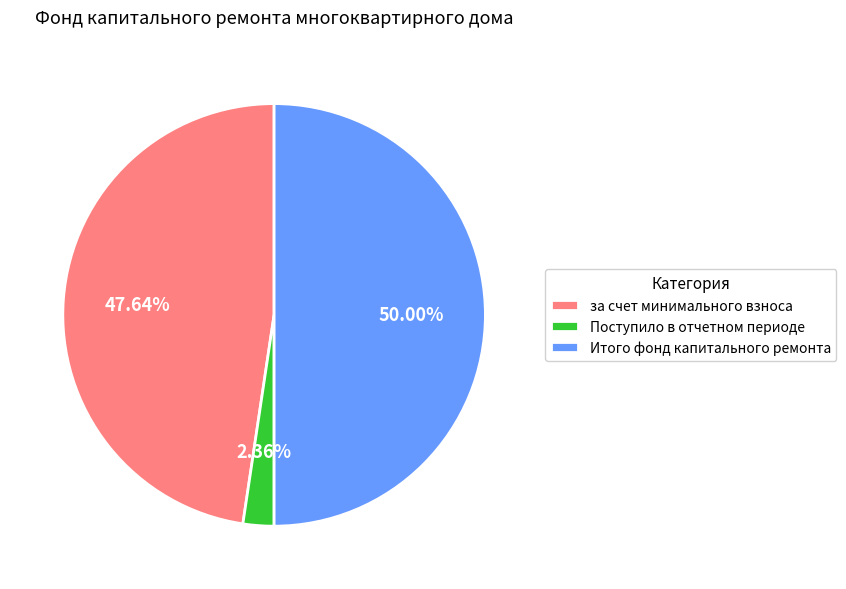

The Итого фонд капитального ремонта slice represents 50% of the pie. True or false?

True